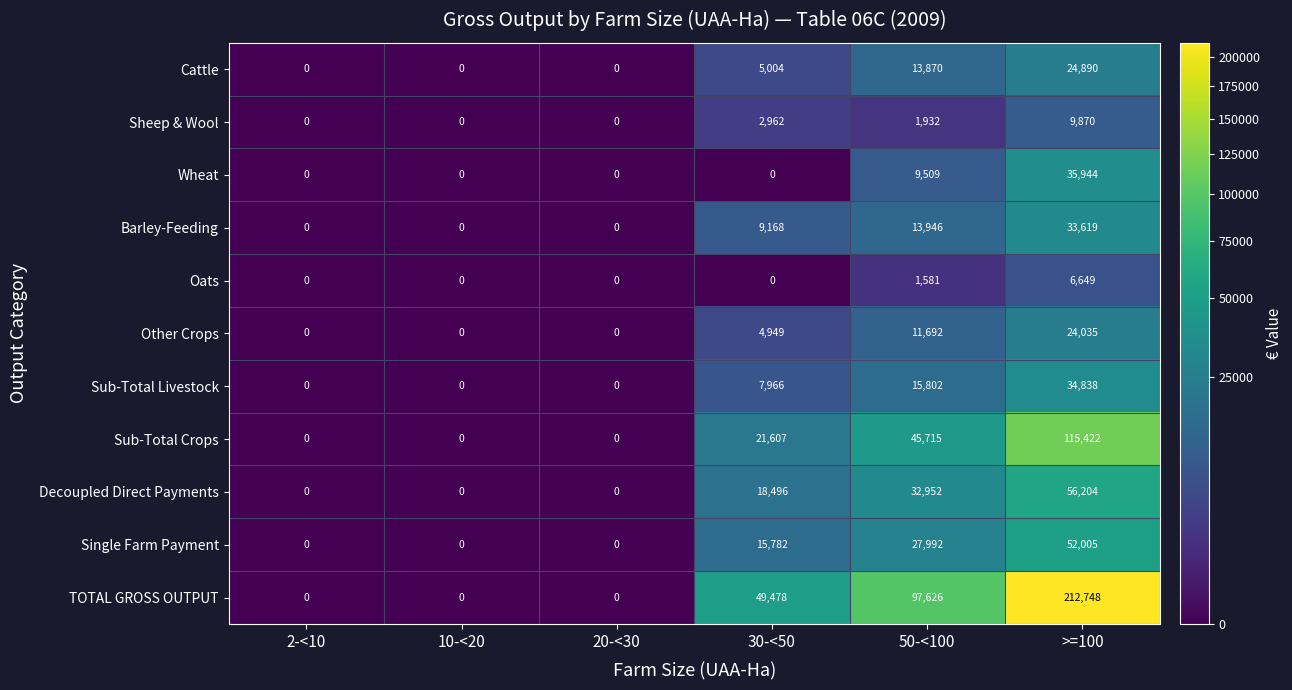

Is it true that Sub-Total Crops equals 45715 at 50-<100?

True